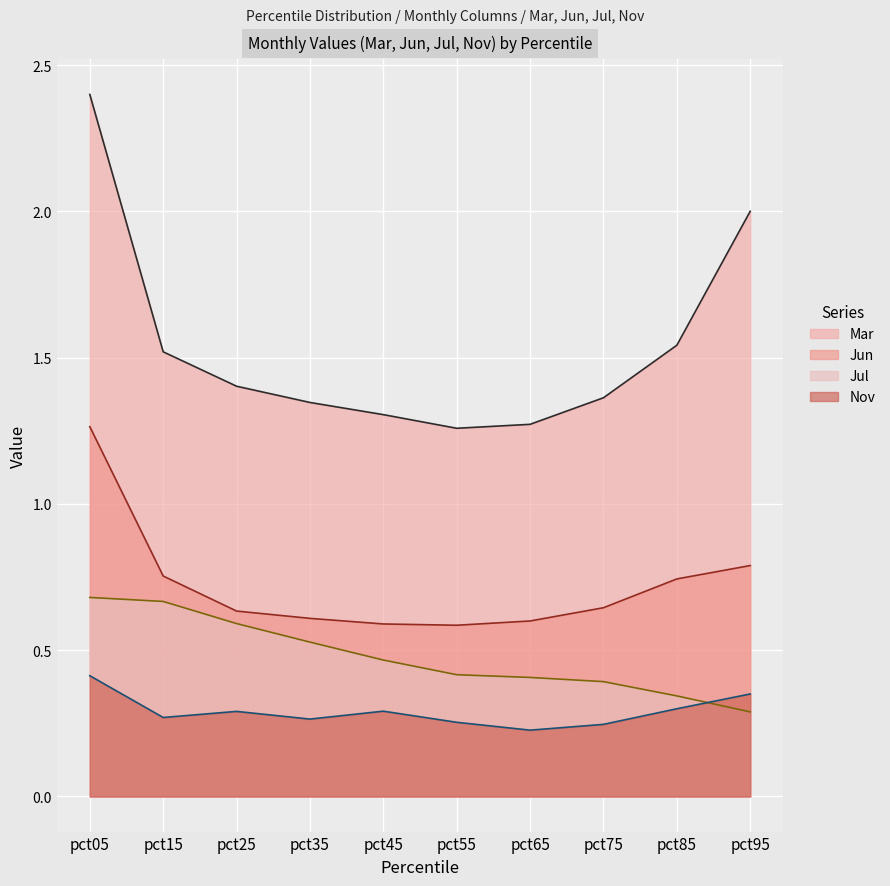

Which series changed the most between pct25 and pct95?

Mar